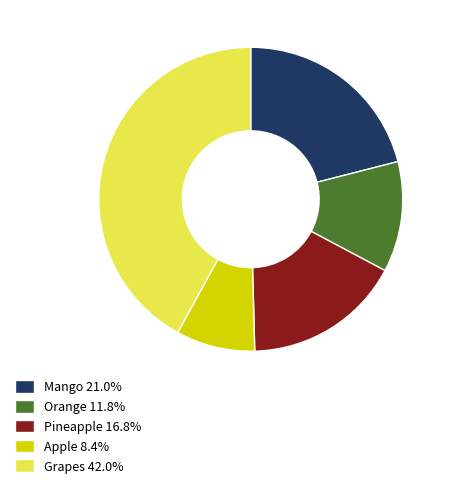

The Mango slice represents 35% of the pie. True or false?

False